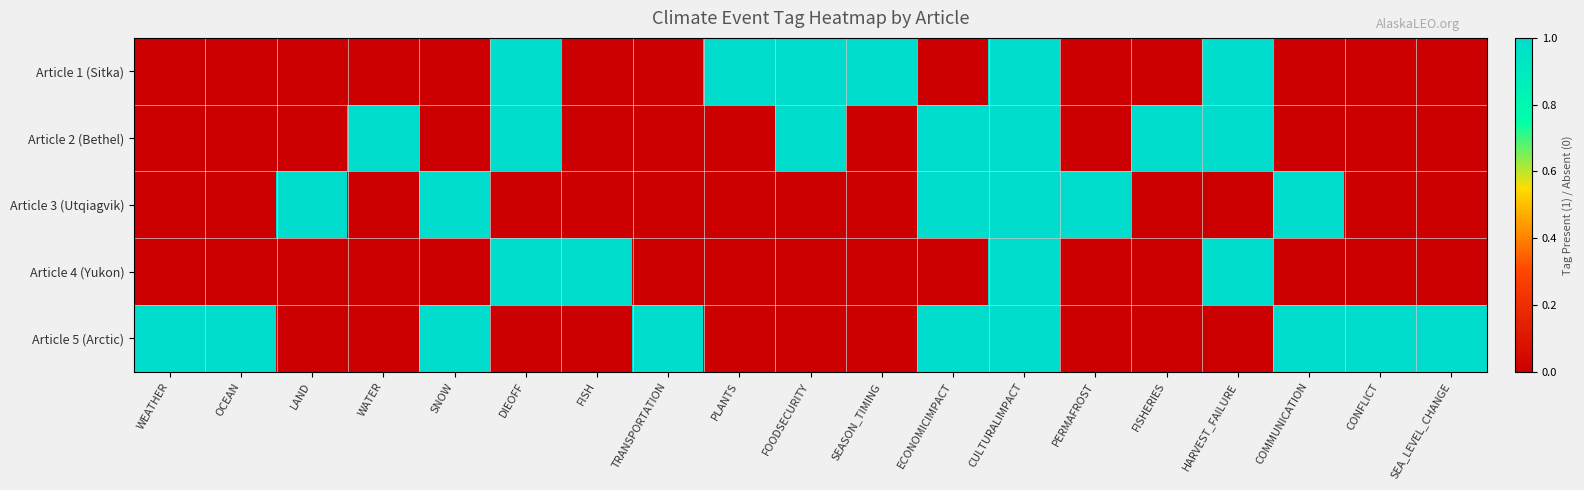

At how many categories does at least one series exceed 0?

19